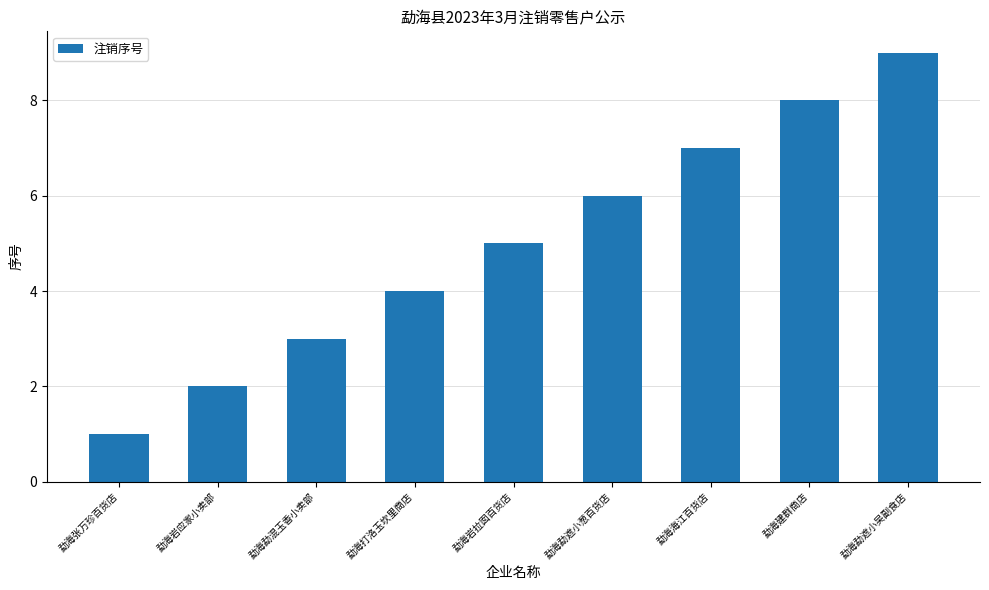

Reading right to left, transcribe all the data shown in this chart.

9	8	7	6	5	4	3	2	1